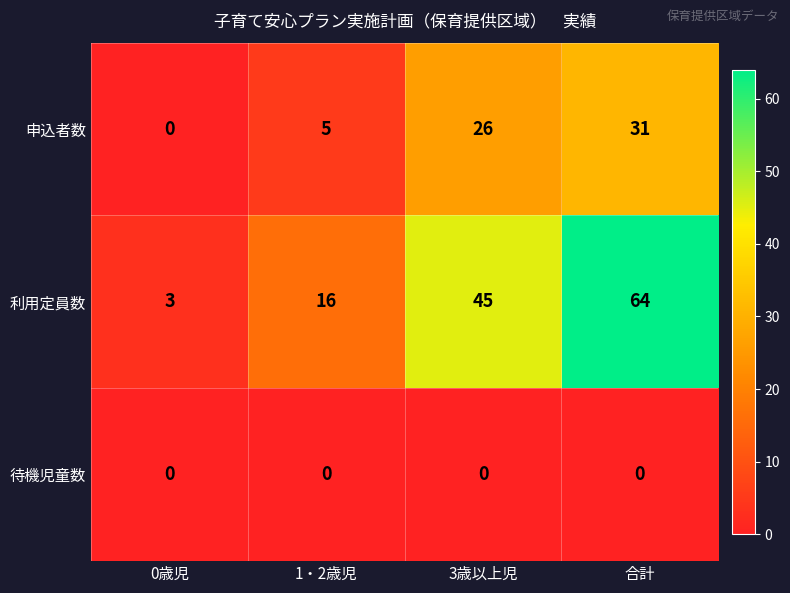

Reading left to right, transcribe all the data shown in this chart.

申込者数: 0歳児=0	1・2歳児=5	3歳以上児=26	合計=31
利用定員数: 0歳児=3	1・2歳児=16	3歳以上児=45	合計=64
待機児童数: 0歳児=0	1・2歳児=0	3歳以上児=0	合計=0